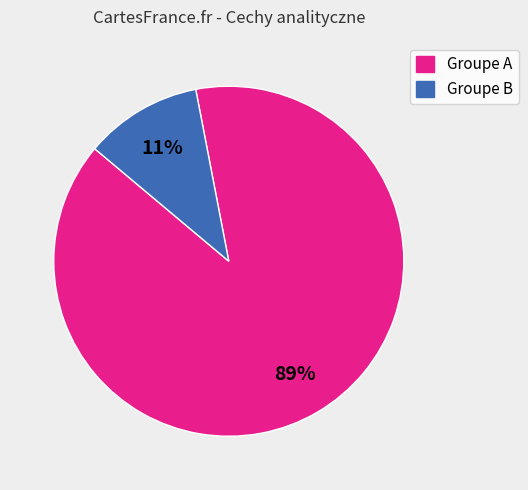

To the nearest percent, what is the average slice percentage?

50%